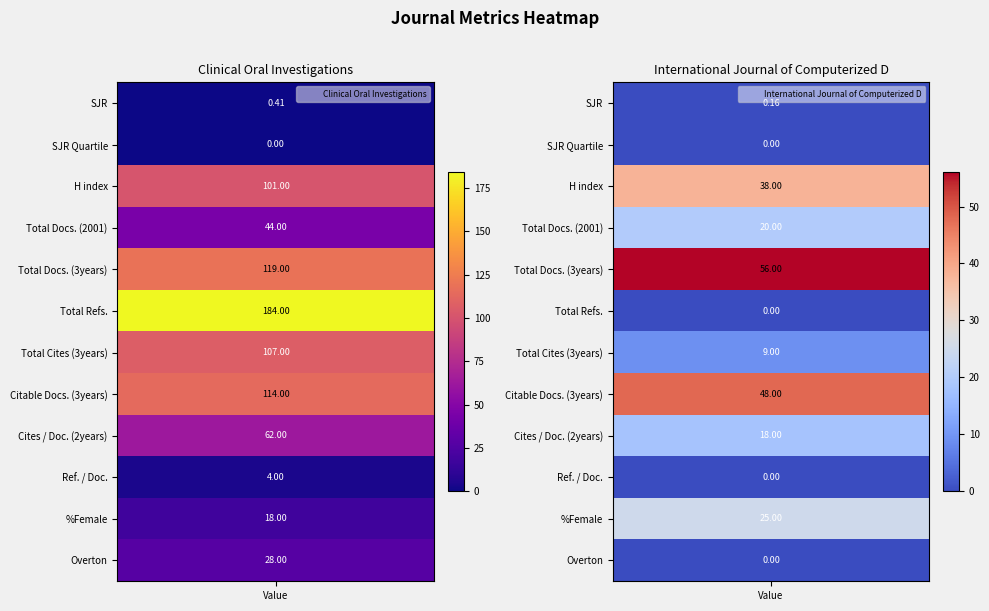

How many data points in Clinical Oral Investigations are less than 62?

6